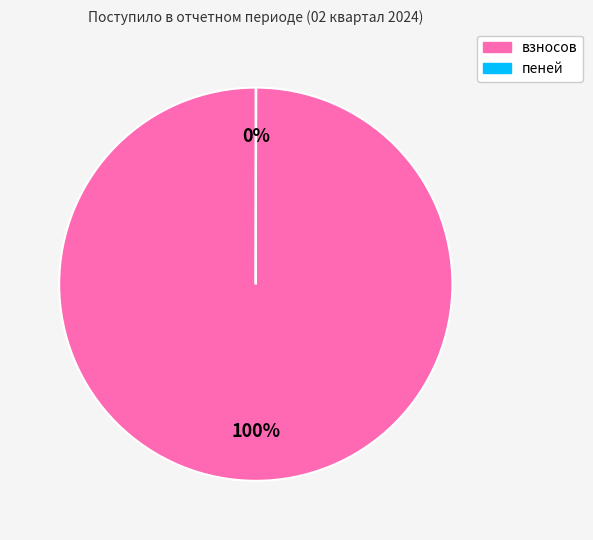

To the nearest percent, what portion does взносов represent?

100%